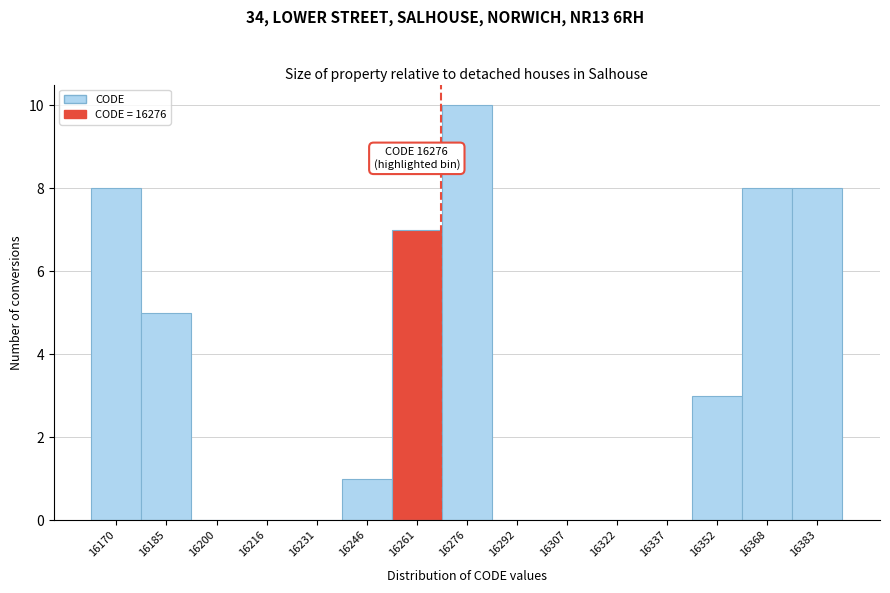

Reading left to right, extract all data points from this chart.

16170=8	16185=5	16200=0	16216=0	16231=0	16246=1	16261=7	16276=10	16292=0	16307=0	16322=0	16337=0	16352=3	16368=8	16383=8